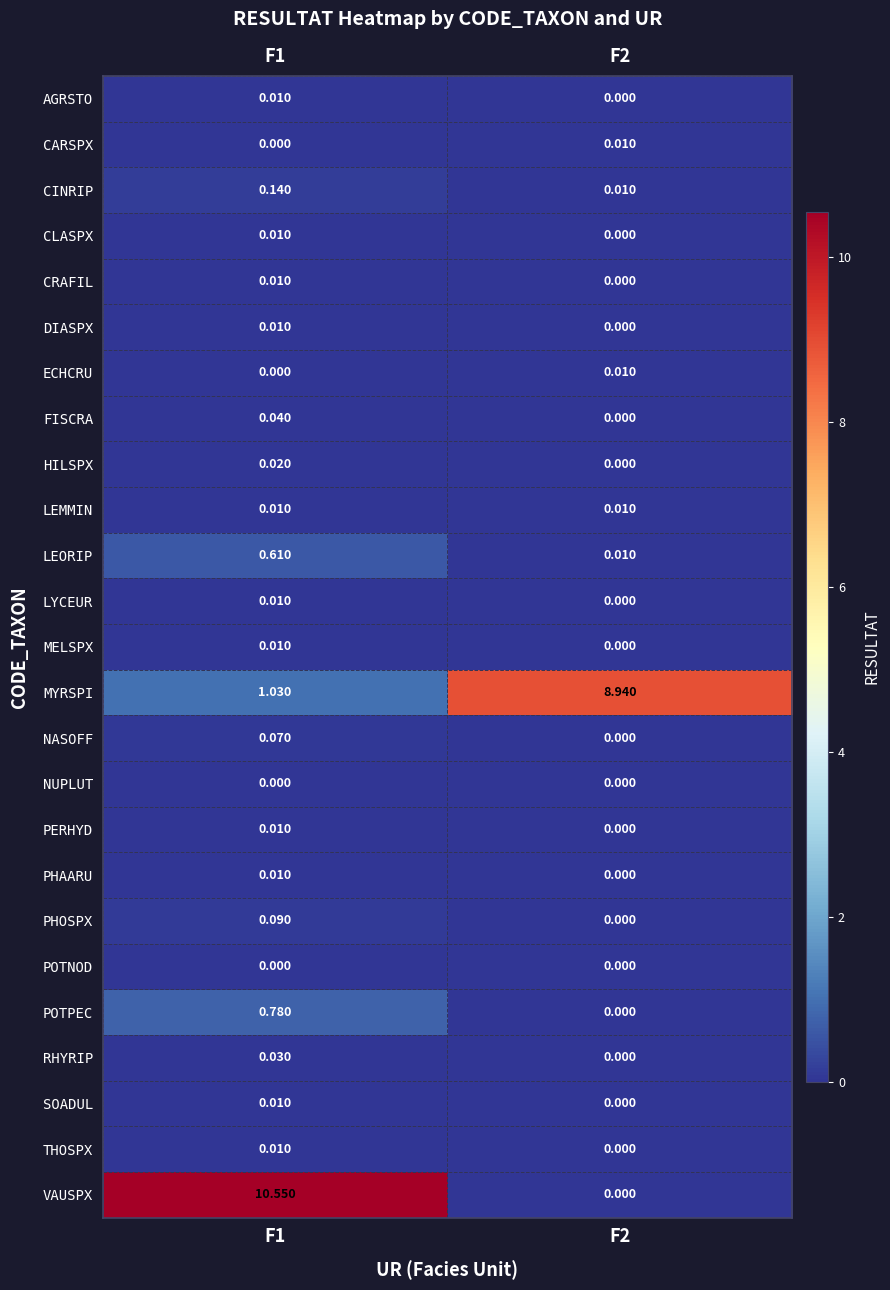

Which series has the largest total across all categories?

VAUSPX